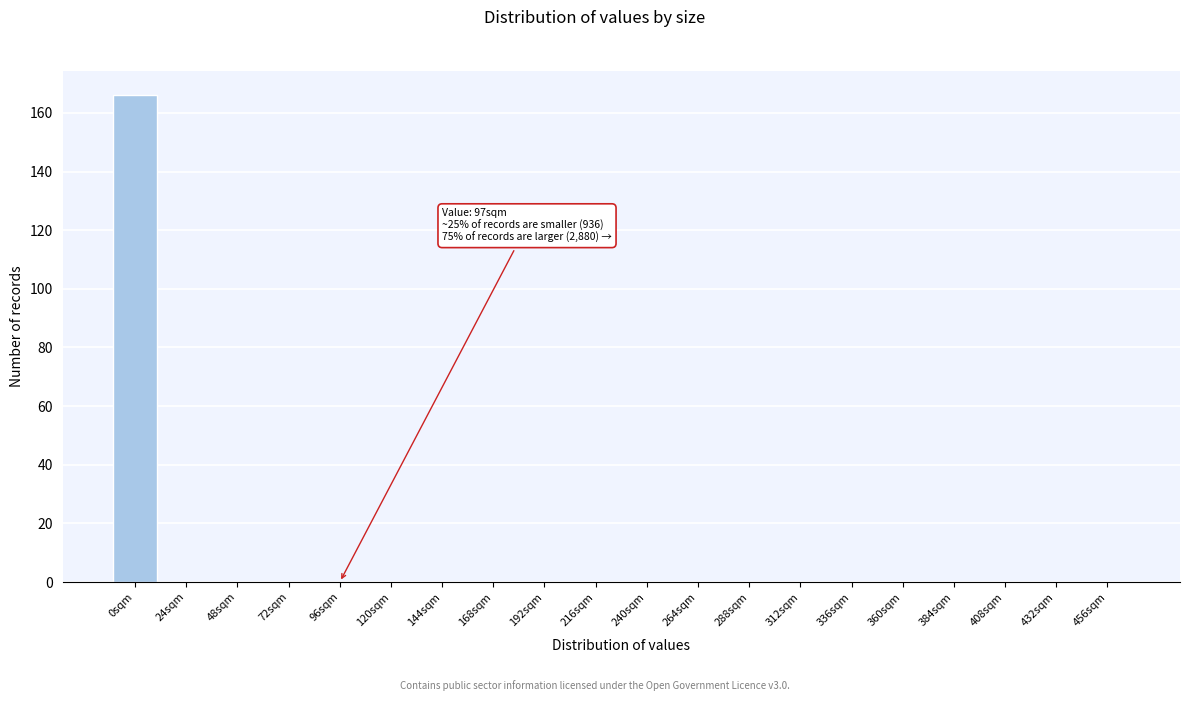

Reading left to right, what are all the values shown in this chart?

0sqm=166	24sqm=0	48sqm=0	72sqm=0	96sqm=0	120sqm=0	144sqm=0	168sqm=0	192sqm=0	216sqm=0	240sqm=0	264sqm=0	288sqm=0	312sqm=0	336sqm=0	360sqm=0	384sqm=0	408sqm=0	432sqm=0	456sqm=0